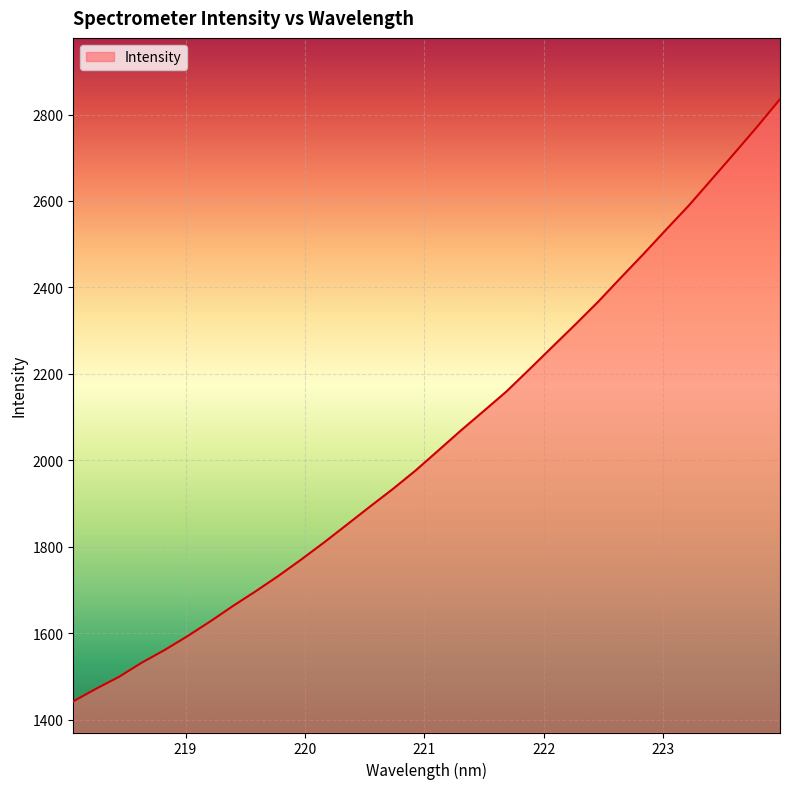

What is the greatest value displayed?

2835.5